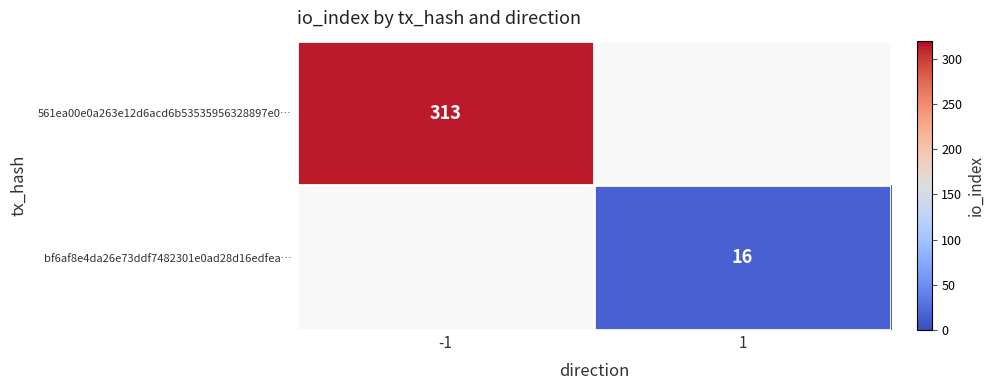

Is it true that bf6af8e4da26e73ddf7482301e0ad28d16edfea… equals 20.9 at 1?

False